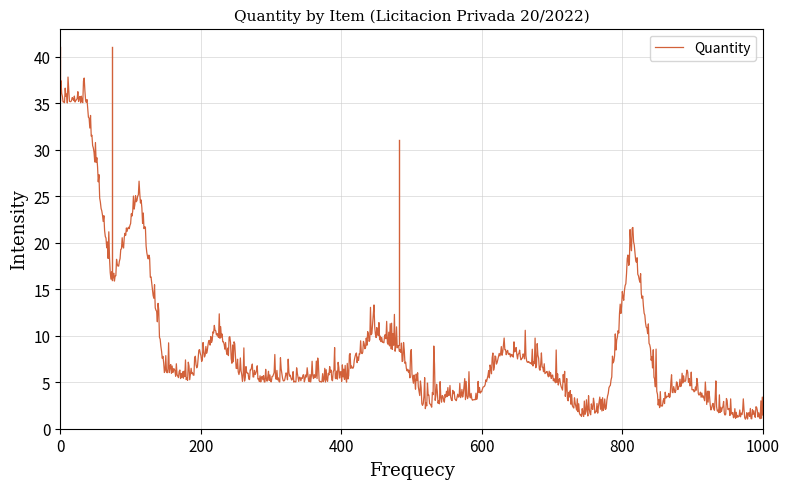

What is the smallest value displayed?

1.0